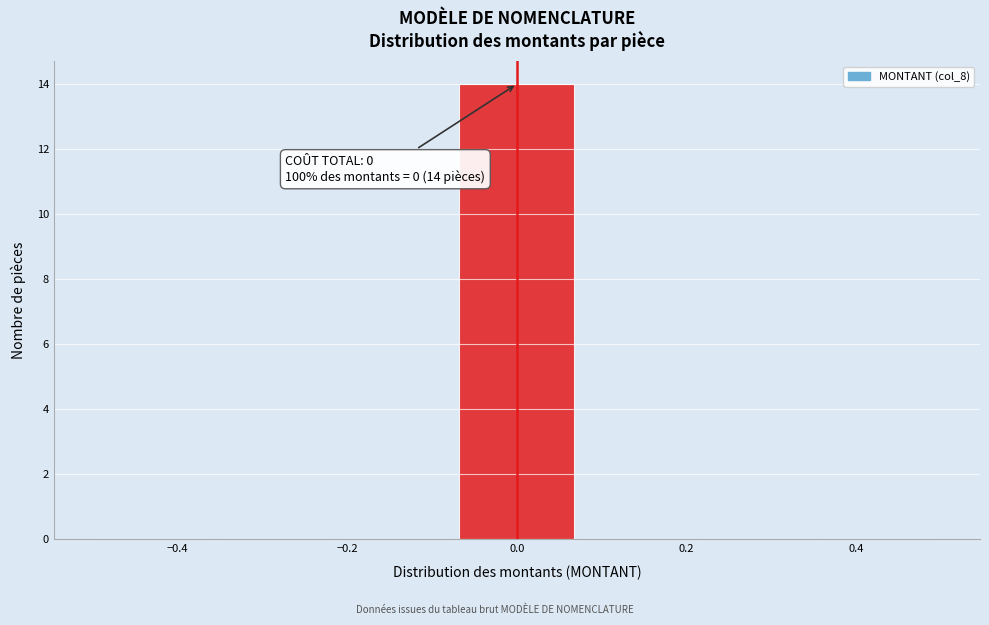

Which range on the x-axis has the tallest bar?

-0.08 to 0.08